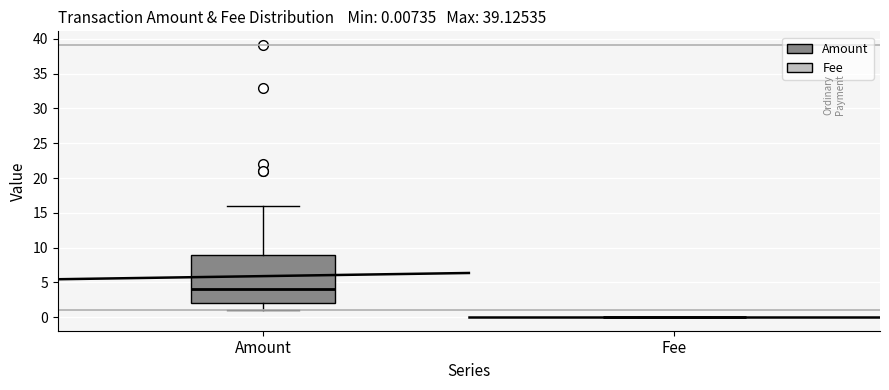

Comparing the boxes themselves (not the whiskers), which one is the tallest?

Amount